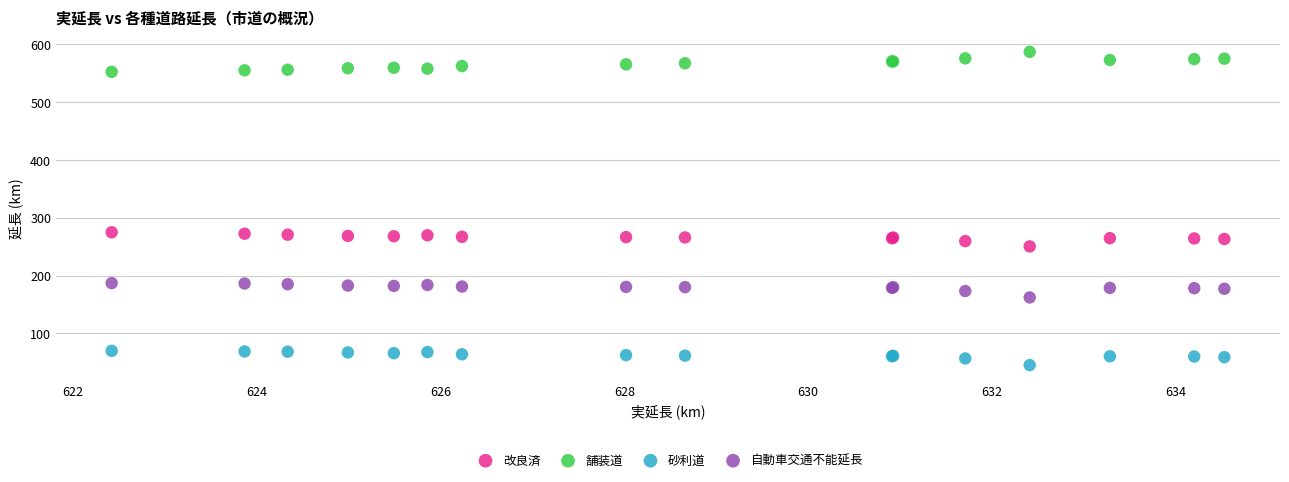

What is the X range (max minus min) for the scatter plot?

12.1